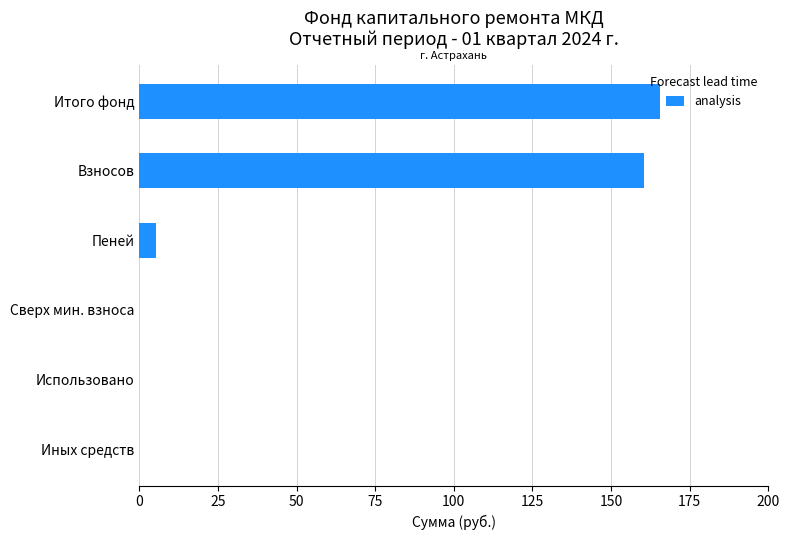

The chart shows a value of 5.2 at Пеней. True or false?

True